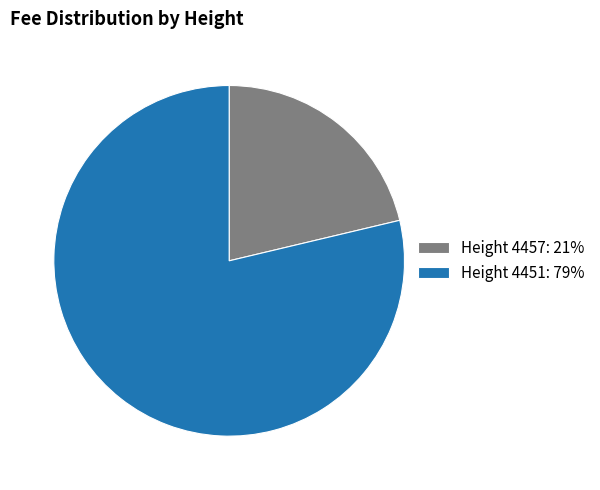

Rank the categories by value from lowest to highest.

Height 4457: 21%, Height 4451: 79%